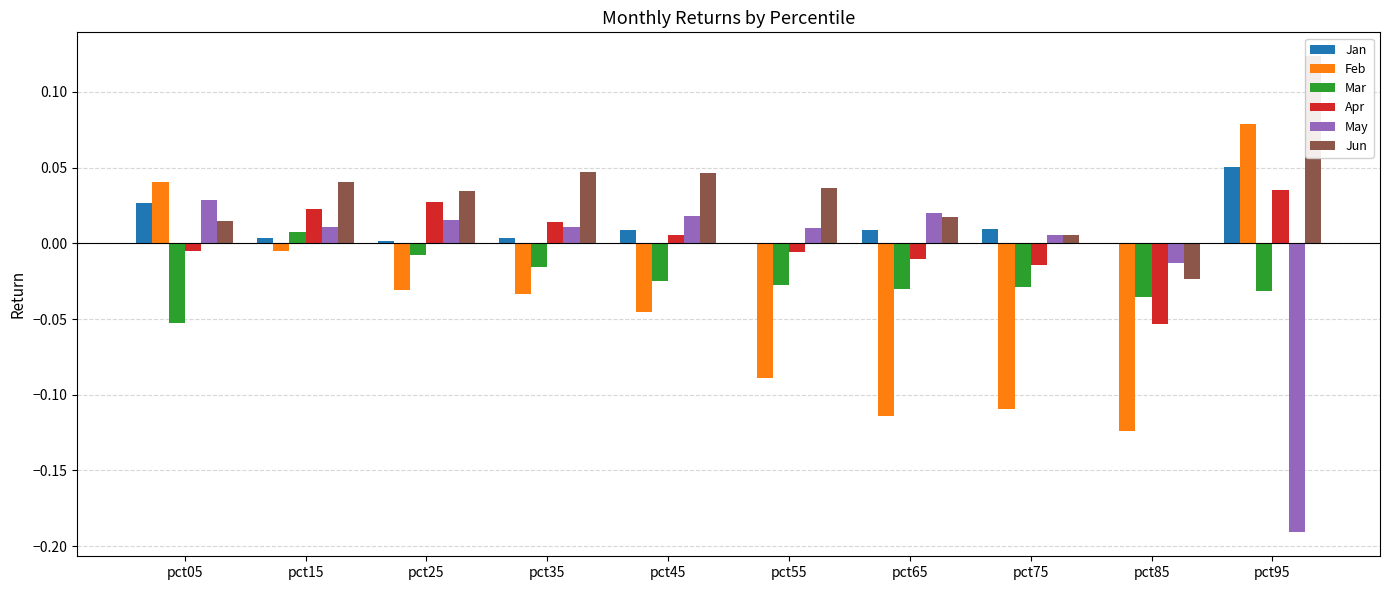

Reading right to left, what are all the values shown in this chart?

Jan: pct95=0.1	pct85=-0.0	pct75=0.0	pct65=0.0	pct55=-0.0	pct45=0.0	pct35=0.0	pct25=0.0	pct15=0.0	pct05=0.0
Feb: pct95=0.1	pct85=-0.1	pct75=-0.1	pct65=-0.1	pct55=-0.1	pct45=-0.0	pct35=-0.0	pct25=-0.0	pct15=-0.0	pct05=0.0
Mar: pct95=-0.0	pct85=-0.0	pct75=-0.0	pct65=-0.0	pct55=-0.0	pct45=-0.0	pct35=-0.0	pct25=-0.0	pct15=0.0	pct05=-0.1
Apr: pct95=0.0	pct85=-0.1	pct75=-0.0	pct65=-0.0	pct55=-0.0	pct45=0.0	pct35=0.0	pct25=0.0	pct15=0.0	pct05=-0.0
May: pct95=-0.2	pct85=-0.0	pct75=0.0	pct65=0.0	pct55=0.0	pct45=0.0	pct35=0.0	pct25=0.0	pct15=0.0	pct05=0.0
Jun: pct95=0.1	pct85=-0.0	pct75=0.0	pct65=0.0	pct55=0.0	pct45=0.0	pct35=0.0	pct25=0.0	pct15=0.0	pct05=0.0